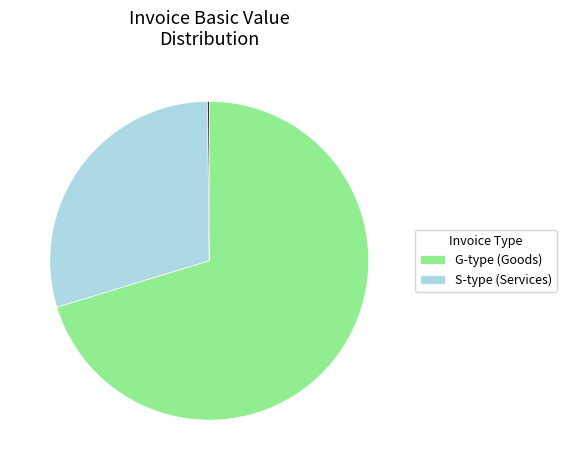

Does any single category account for the majority?

Yes